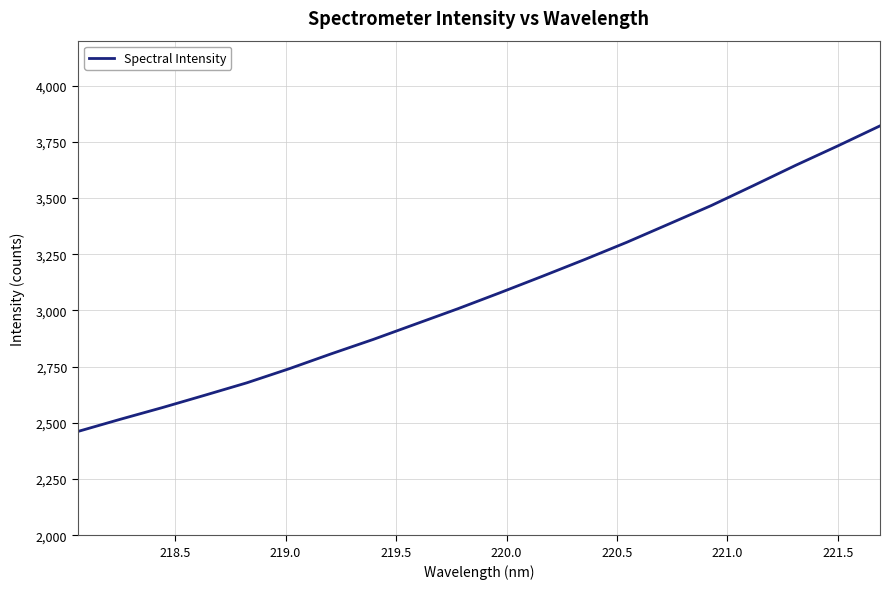

What is the smallest value displayed?

2461.6